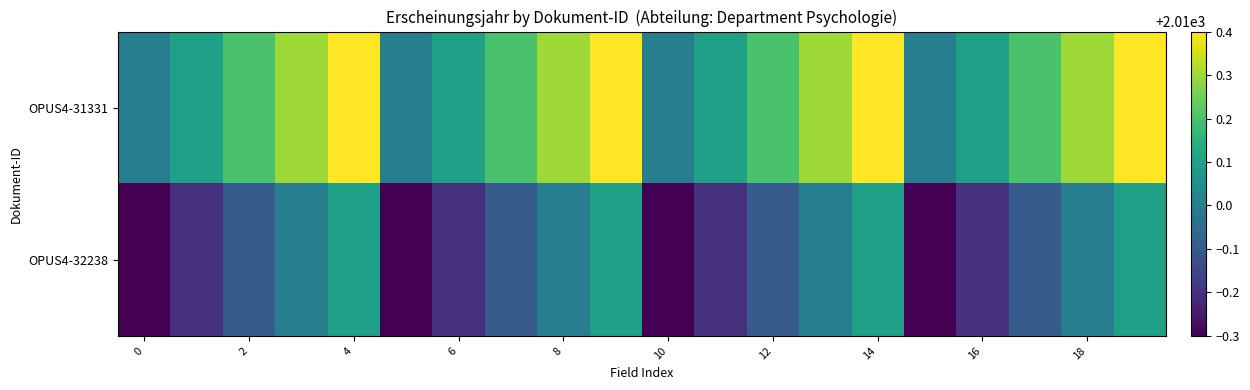

What is the greatest value displayed?

2010.4